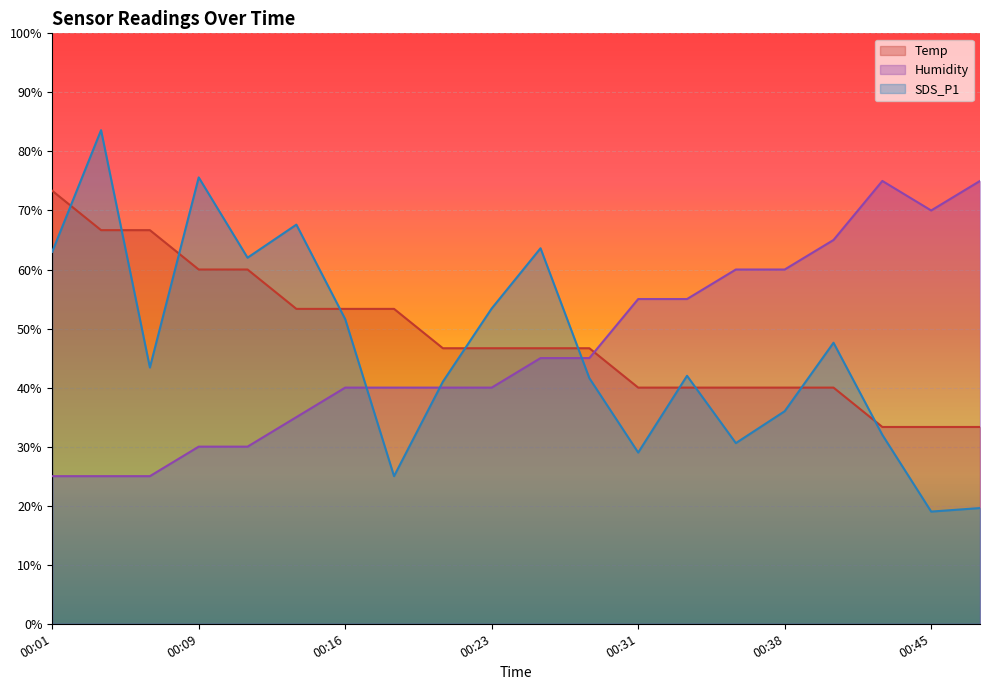

Reading left to right, extract all data points from this chart.

Temp: 00:01=73.3	00:04=66.7	00:06=66.7	00:09=60.0	00:11=60.0	00:13=53.3	00:16=53.3	00:18=53.3	00:21=46.7	00:23=46.7	00:26=46.7	00:28=46.7	00:31=40.0	00:33=40.0	00:36=40.0	00:38=40.0	00:40=40.0	00:43=33.3	00:45=33.3	00:48=33.3
Humidity: 00:01=25.0	00:04=25.0	00:06=25.0	00:09=30.0	00:11=30.0	00:13=35.0	00:16=40.0	00:18=40.0	00:21=40.0	00:23=40.0	00:26=45.0	00:28=45.0	00:31=55.0	00:33=55.0	00:36=60.0	00:38=60.0	00:40=65.0	00:43=75.0	00:45=70.0	00:48=75.0
SDS_P1: 00:01=63.0	00:04=83.6	00:06=43.4	00:09=75.6	00:11=62.0	00:13=67.6	00:16=51.6	00:18=25.0	00:21=41.0	00:23=53.4	00:26=63.6	00:28=41.6	00:31=29.0	00:33=42.0	00:36=30.6	00:38=36.0	00:40=47.6	00:43=32.0	00:45=19.0	00:48=19.6